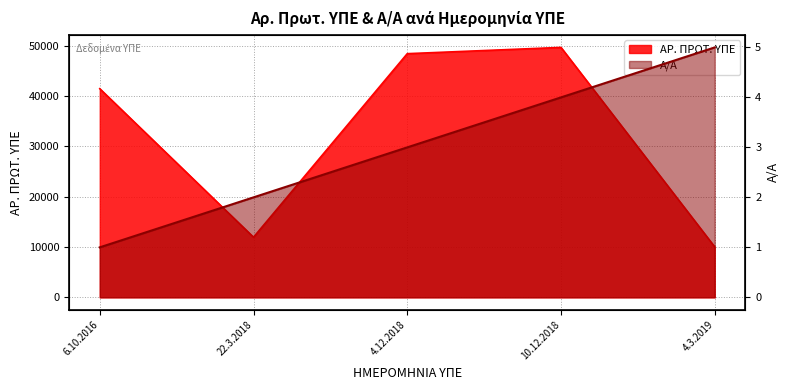

Which category has the lowest value across all series?

6.10.2016